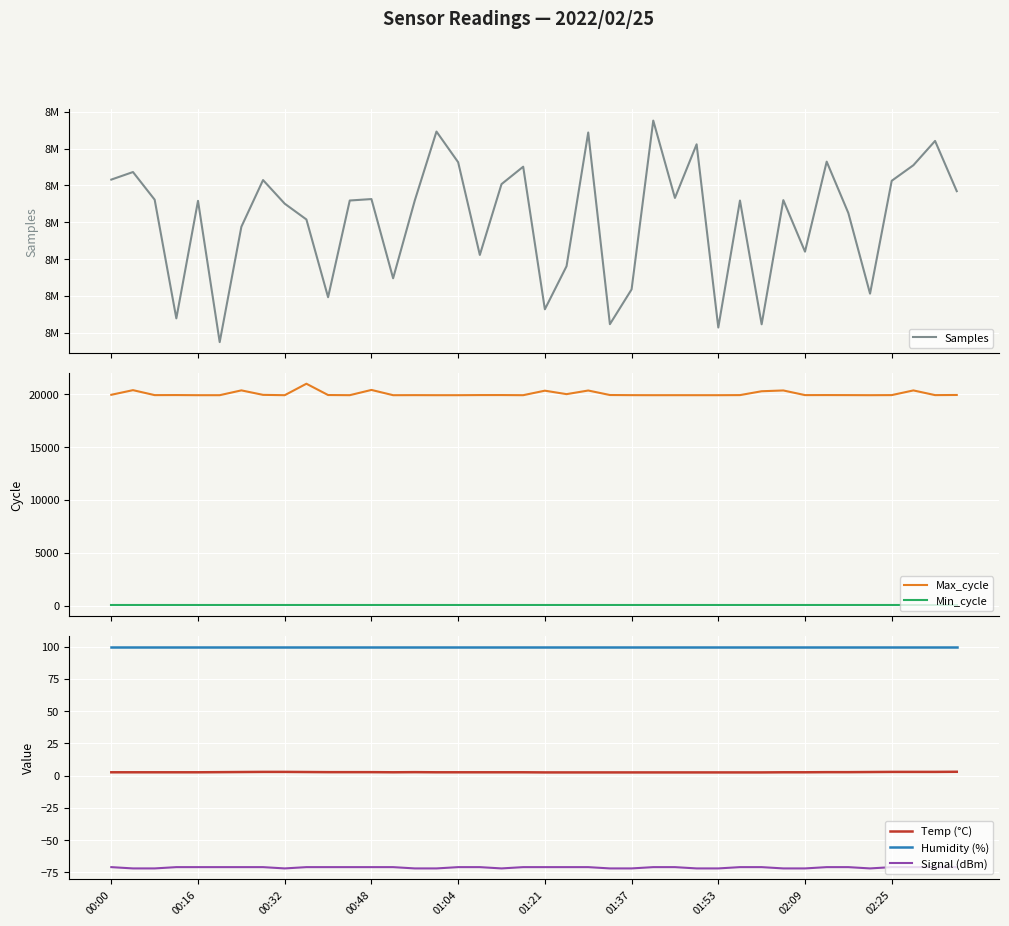

The Signal (dBm) series shows -43.9 at 26. True or false?

False